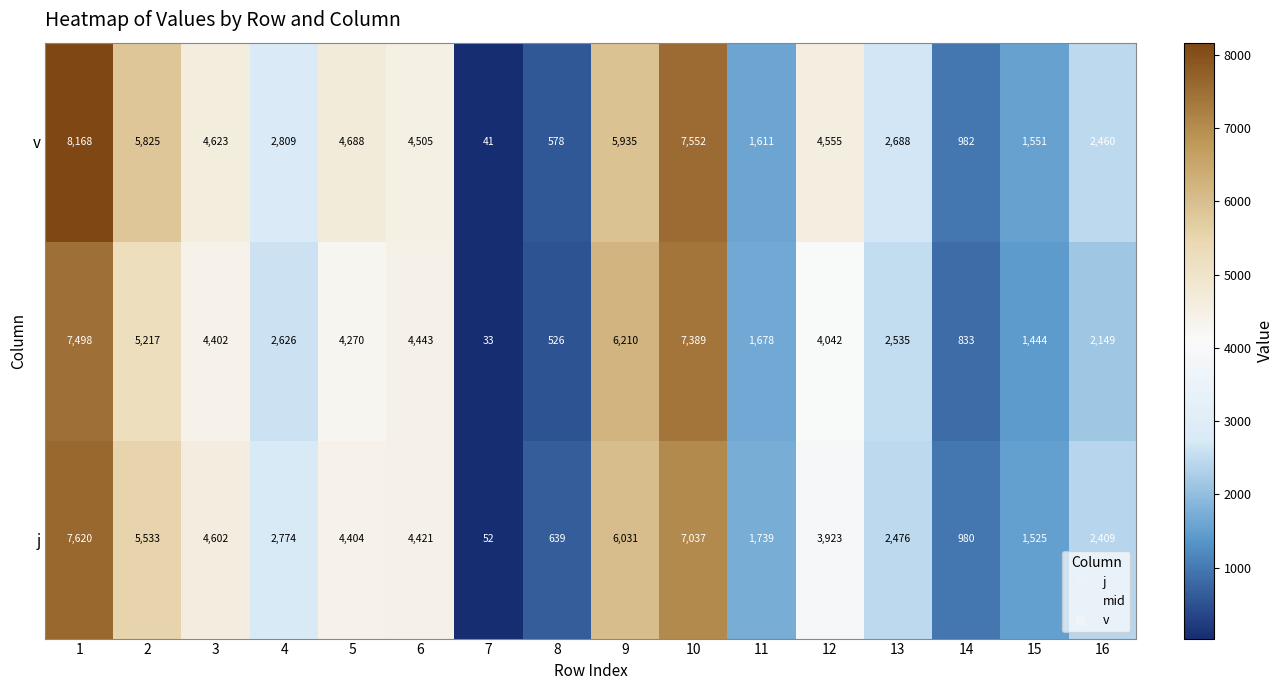

What is the smallest value displayed?

33